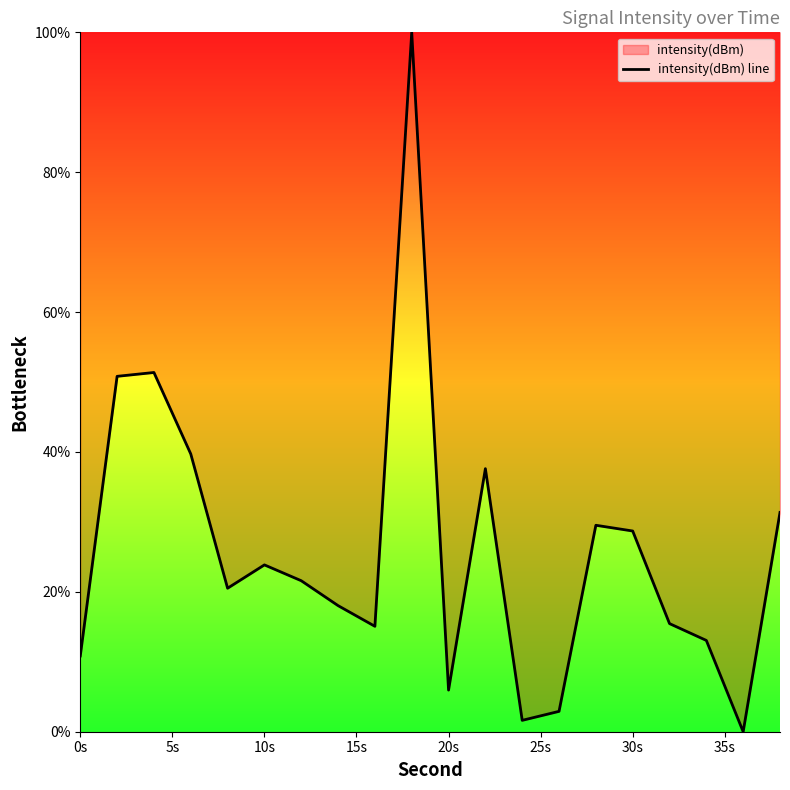

True or false: the data shows 28.7 at 30s.

True